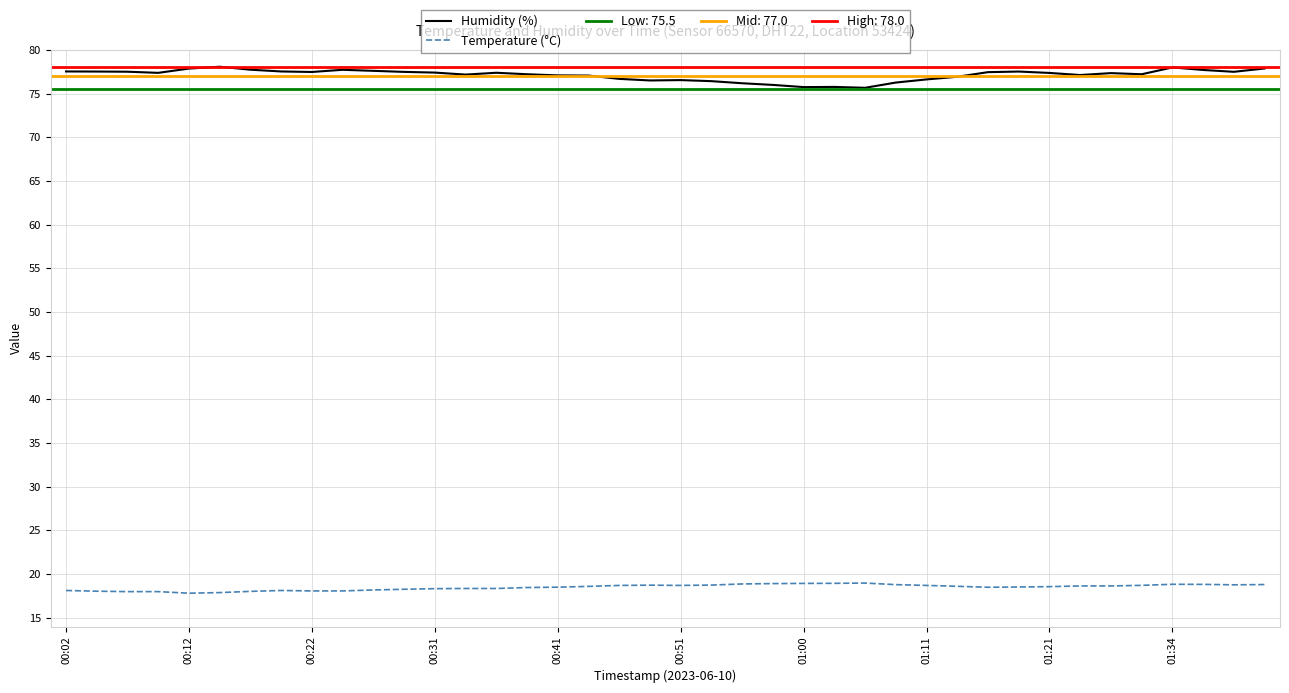

What are all the series names shown in the legend?

Humidity (%), Temperature (°C)